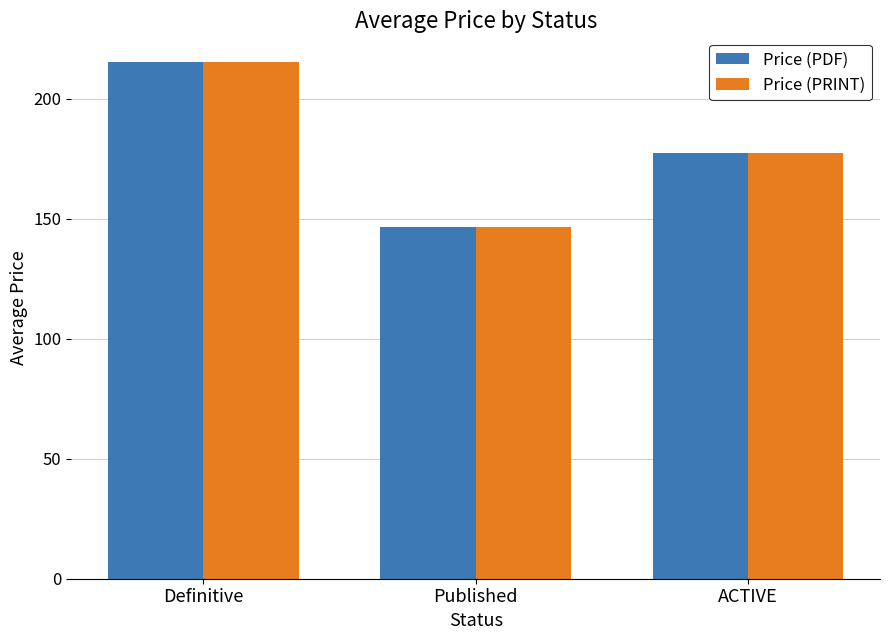

What is the maximum value shown in the chart?

215.3